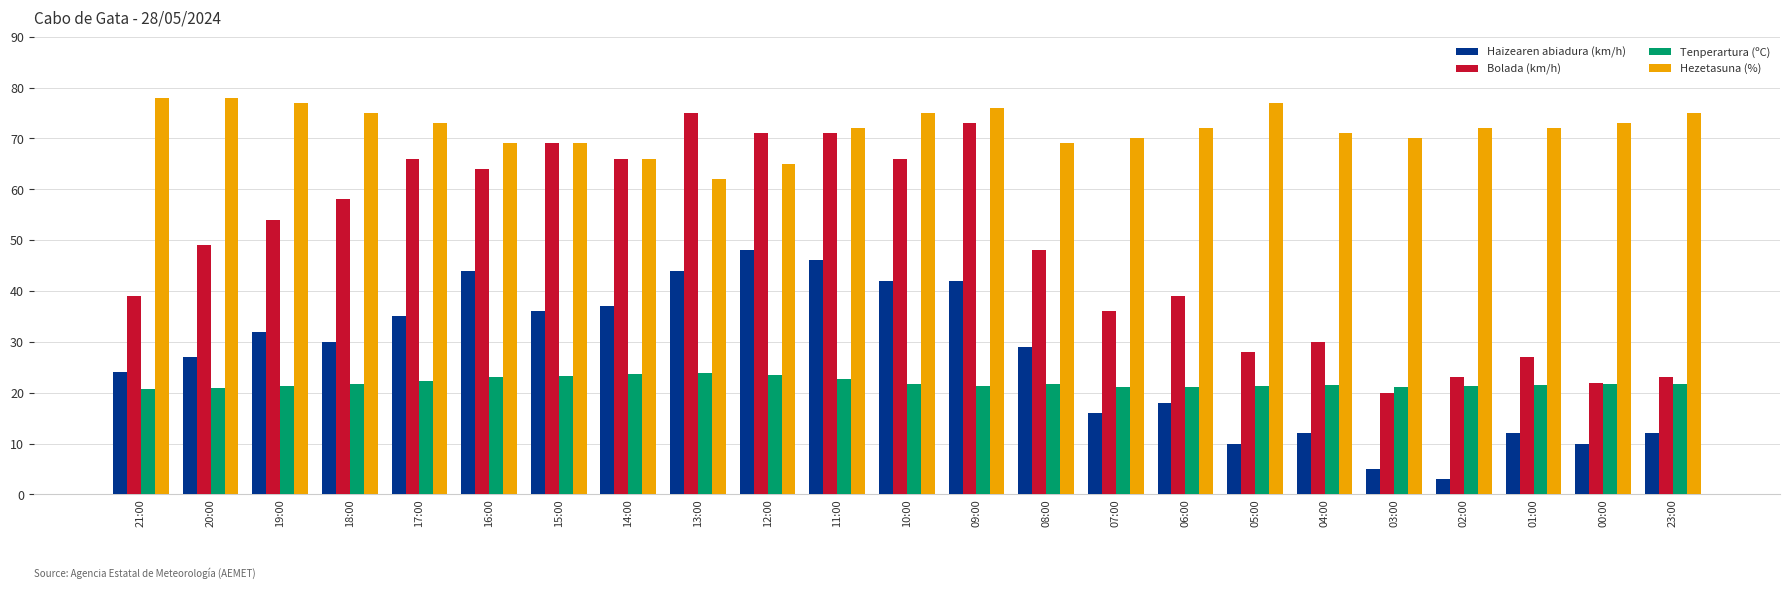

Count the number of data series in this chart.

4